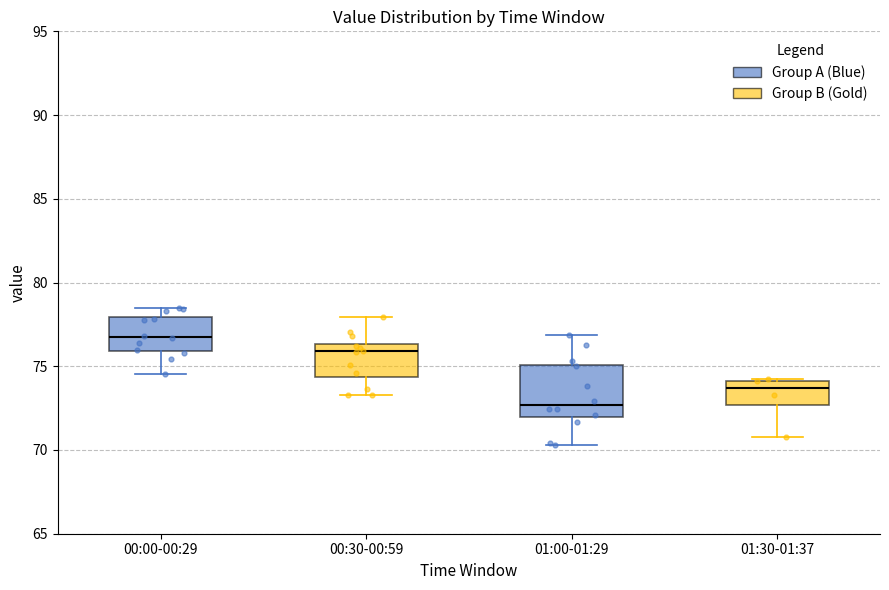

Where is the upper edge of the box for 00:30-00:59 on the y-axis? The values are not printed on the chart, so give them approximately, as read against the axis.

76.5